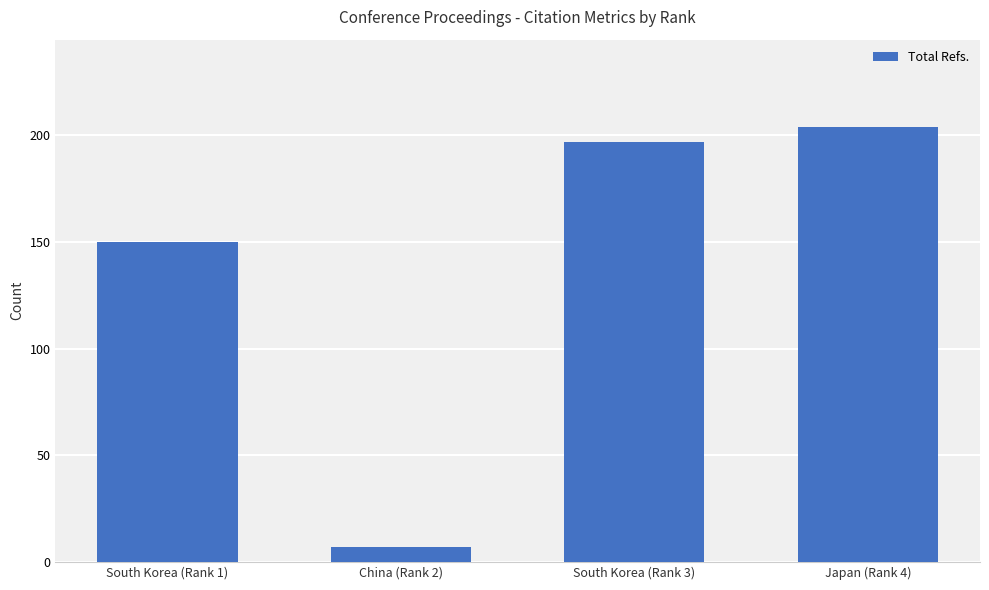

The chart shows a value of 204 at Japan (Rank 4). True or false?

True